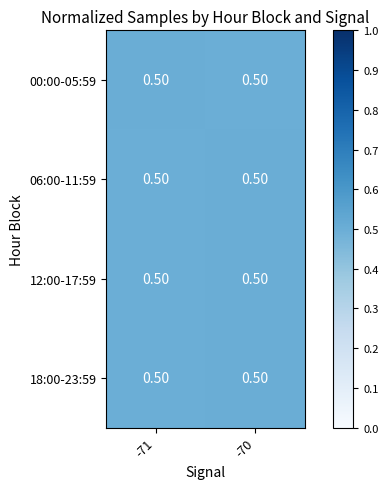

At how many categories does at least one series exceed 0?

2